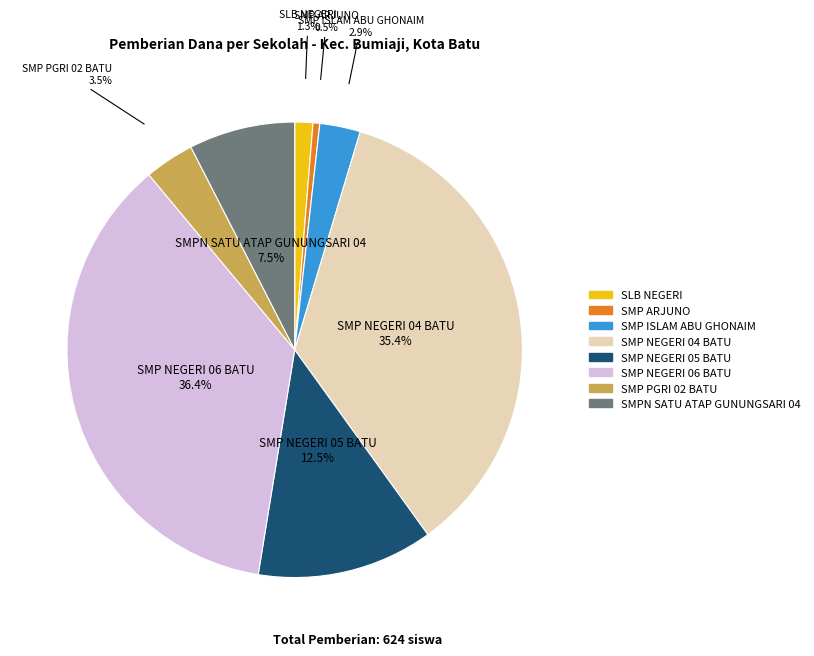

Does any single category account for the majority?

No